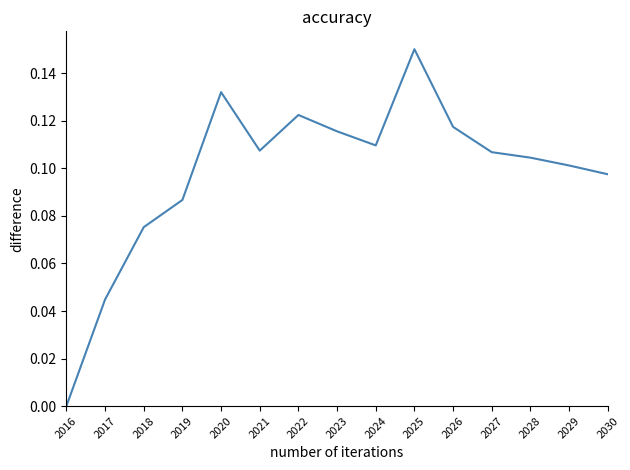

What is the change in value from 2016 to 2026?

+0.1